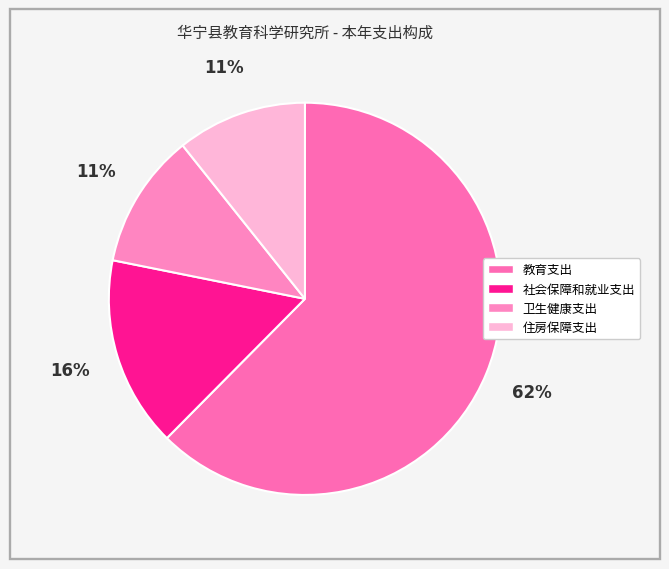

How many segments does this pie chart have?

4